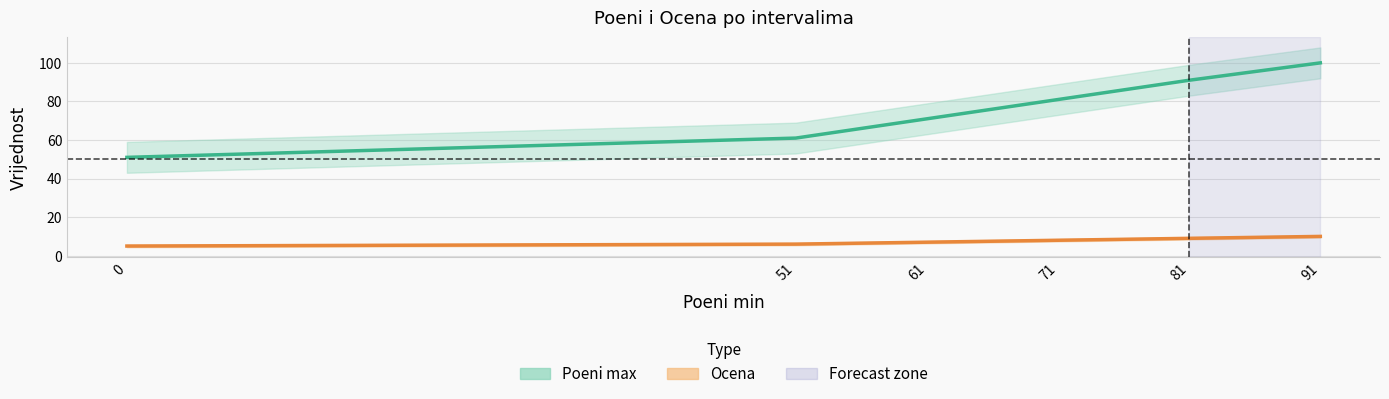

Between 51 and 61, which series saw the biggest shift?

Poeni max